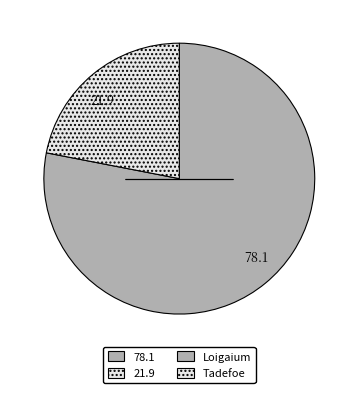

Rank the categories by value from lowest to highest.

21.9, 78.1